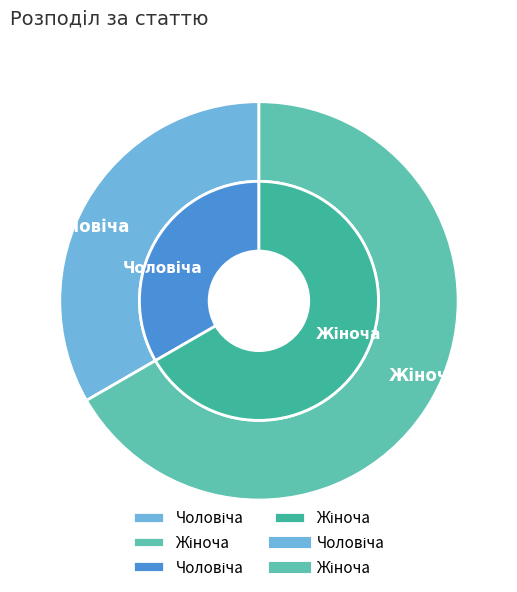

Count the number of slices in the pie.

2